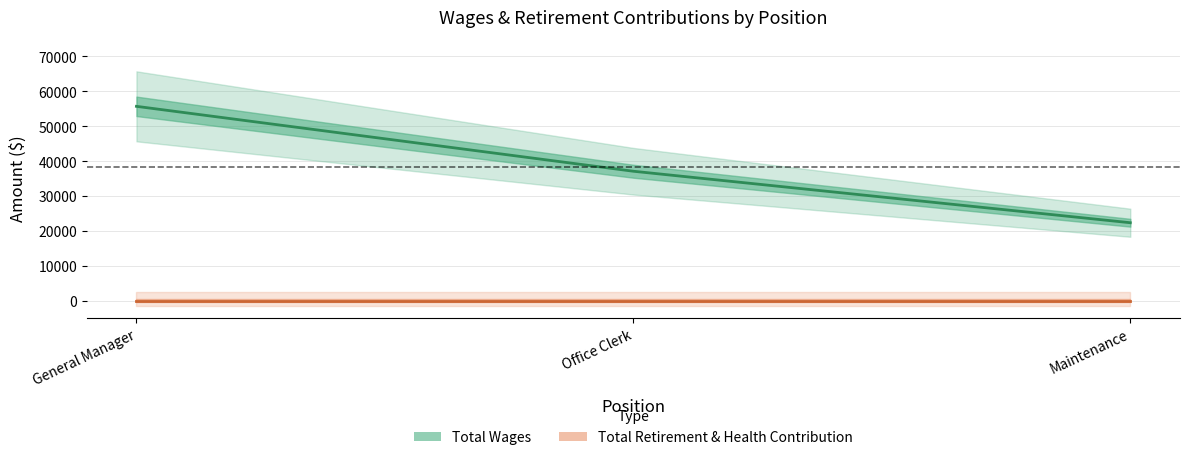

Rank the series by their average value, from lowest to highest.

Total Retirement & Health Contribution, Total Wages